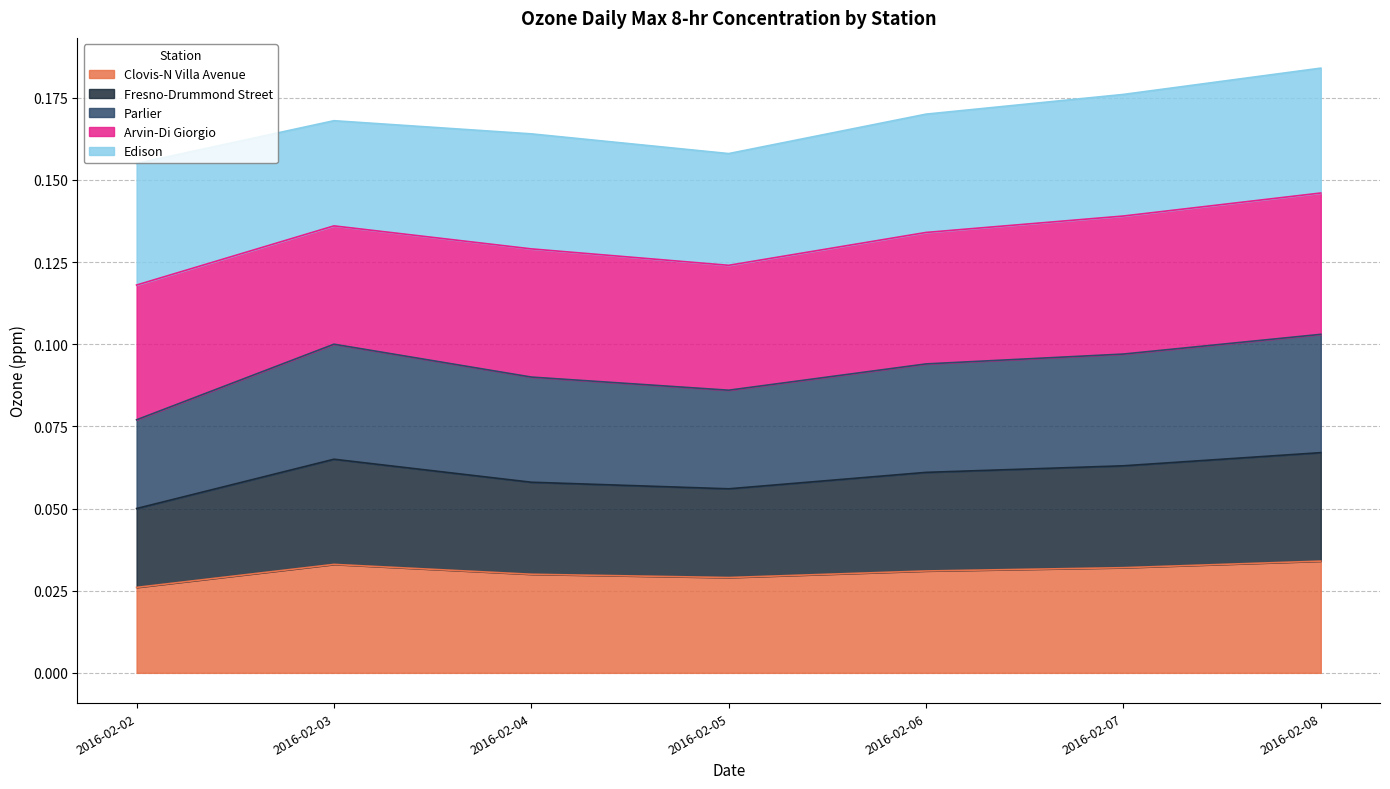

Where is Fresno-Drummond Street nearest to the value 0?

2016-02-02